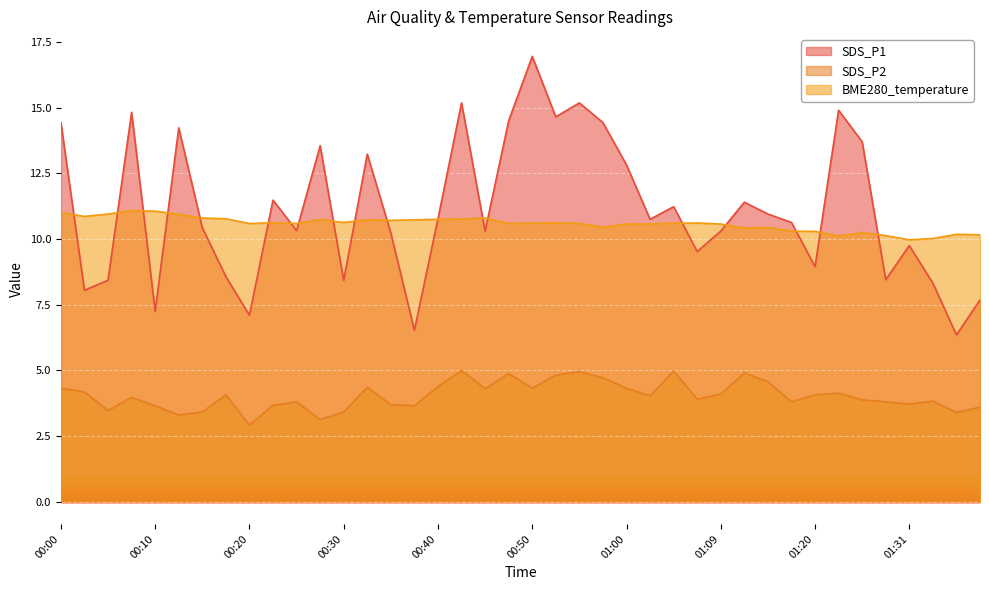

Does the chart display data point markers on the line(s)?

No